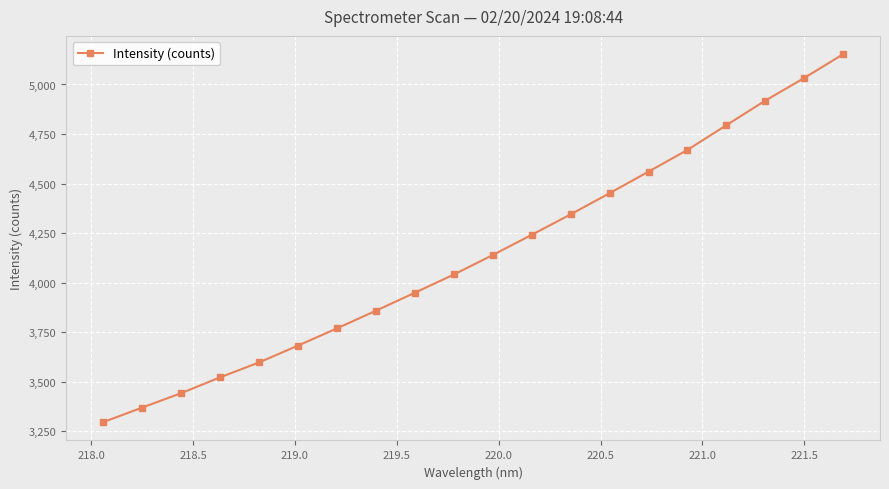

What is the difference between the maximum and second lowest values?

1782.7